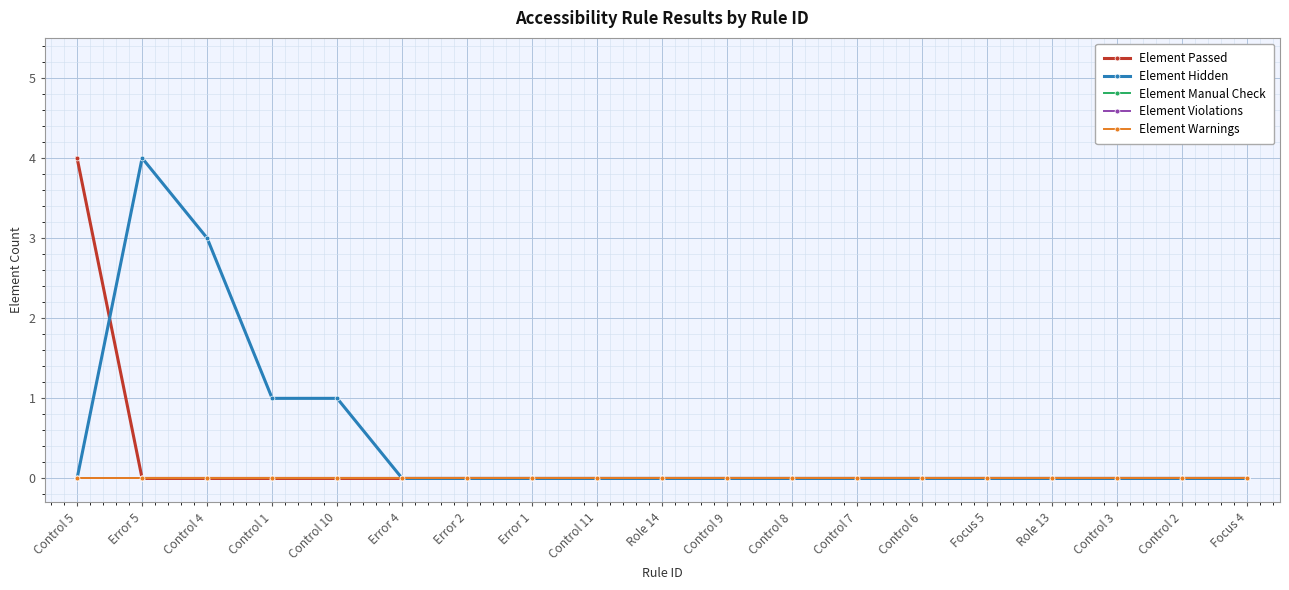

What position from the left is Control 1?

4